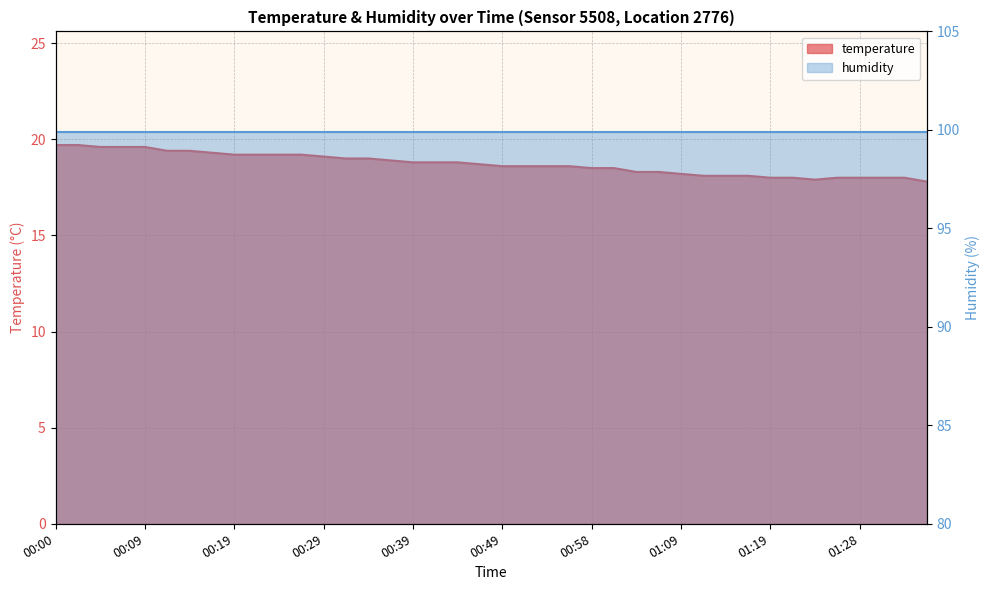

At which category does the chart reach its peak across all series?

00:00